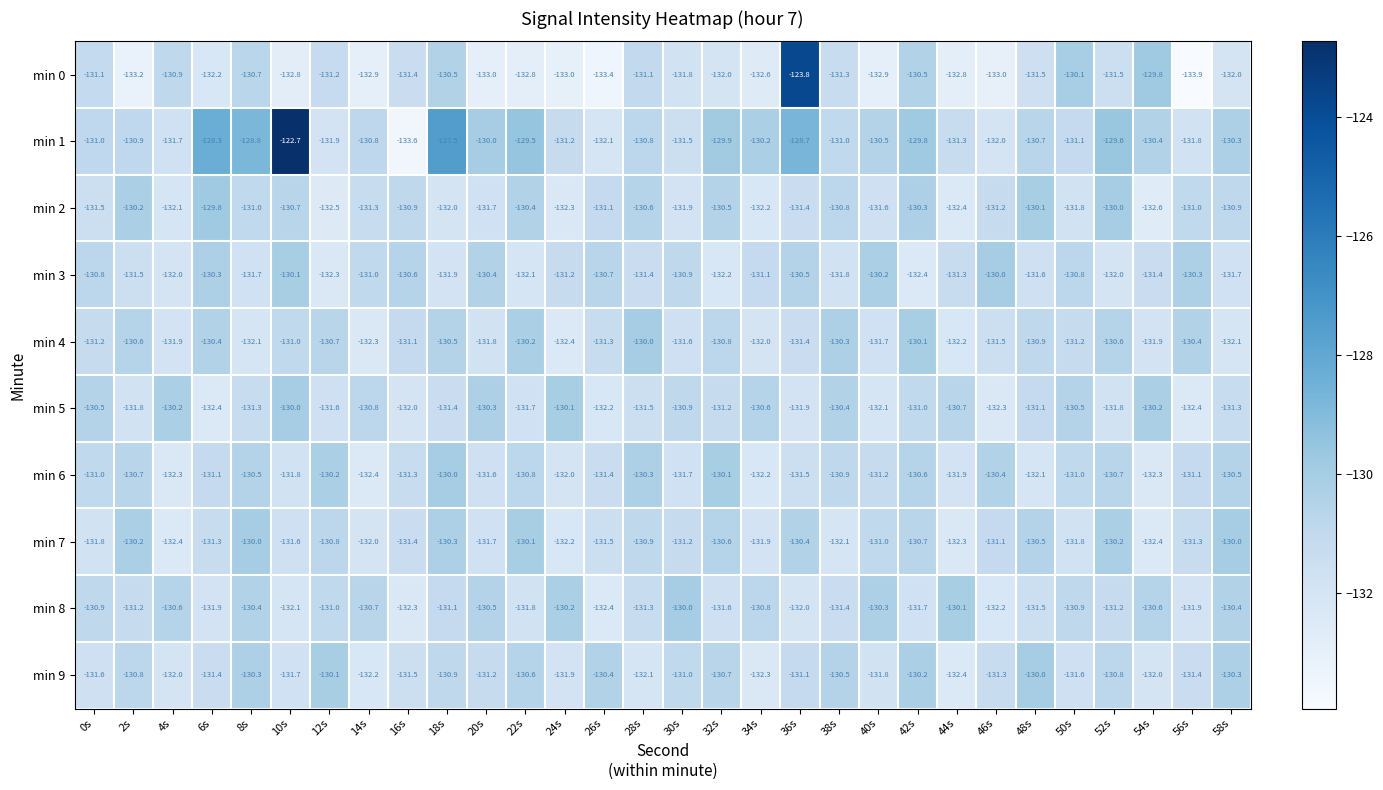

What is the difference between the second highest and second lowest values in the min 5 series?

2.3